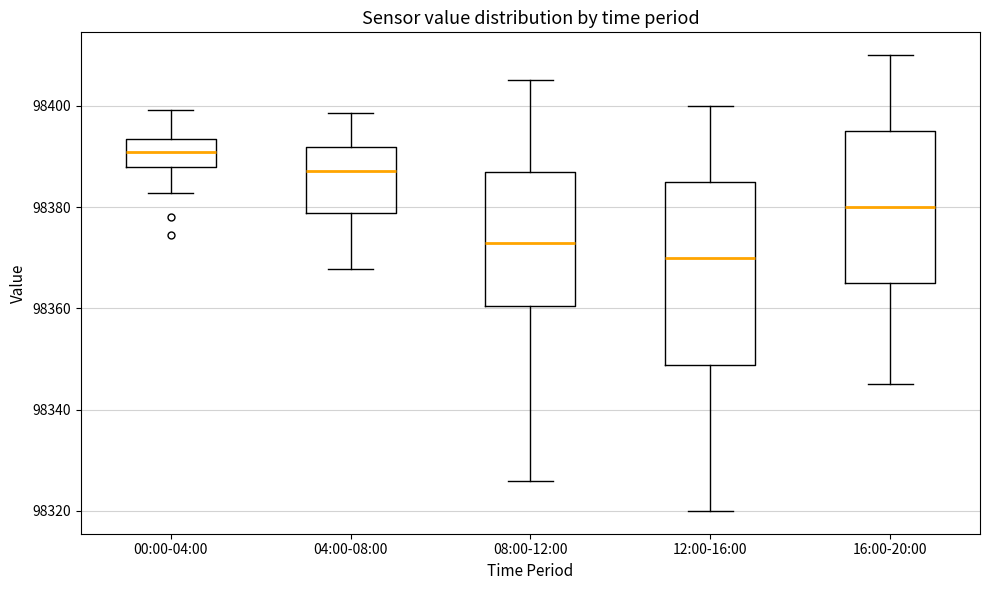

Where is the lower edge of the box for 00:00-04:00 on the y-axis? The values are not printed on the chart, so give them approximately, as read against the axis.

98388